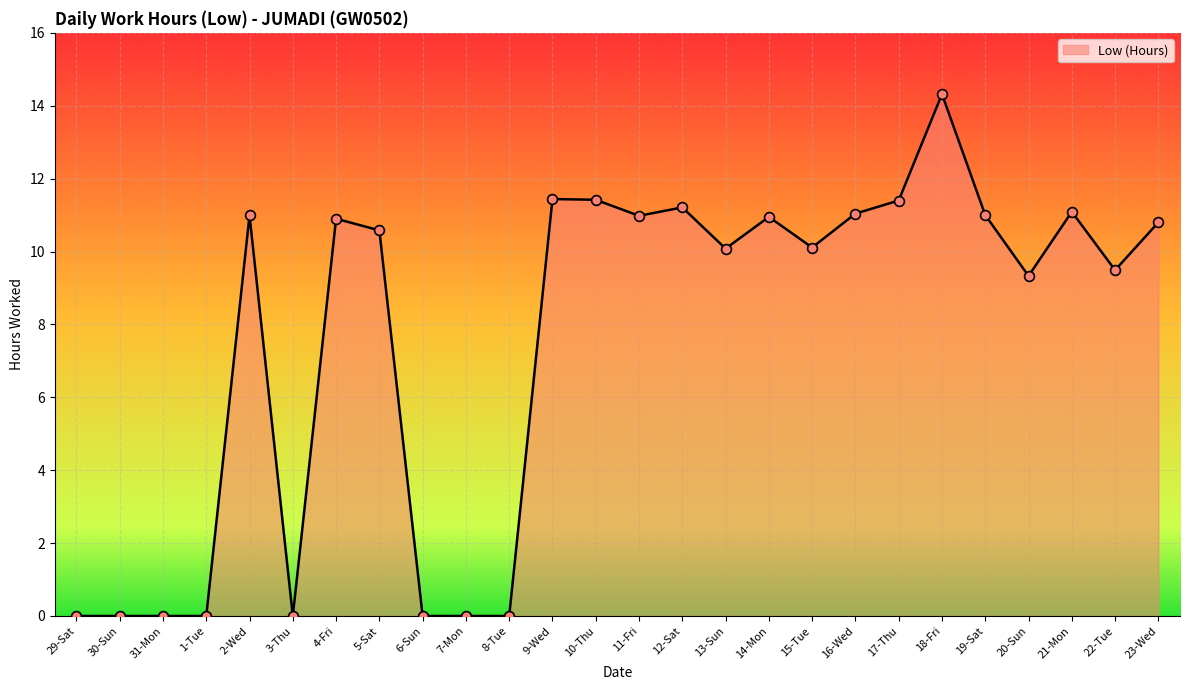

What is the change in value from 5-Sat to 11-Fri?

+0.4